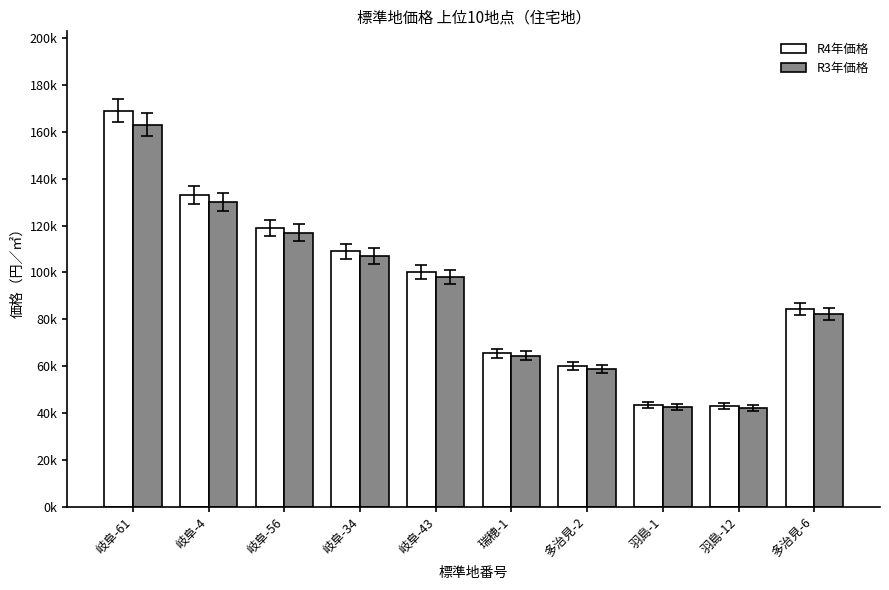

Rank the series by their average value, from lowest to highest.

R3年価格, R4年価格